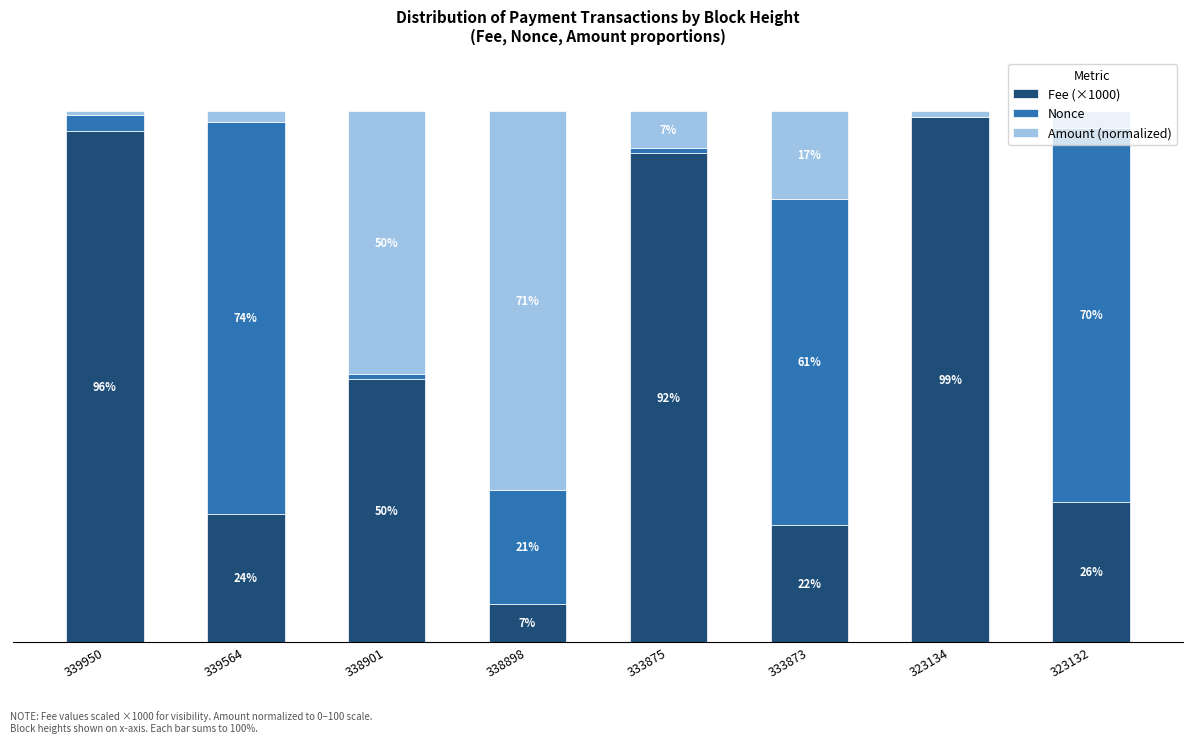

Where does the Amount (normalized) series first go above 6?

338901